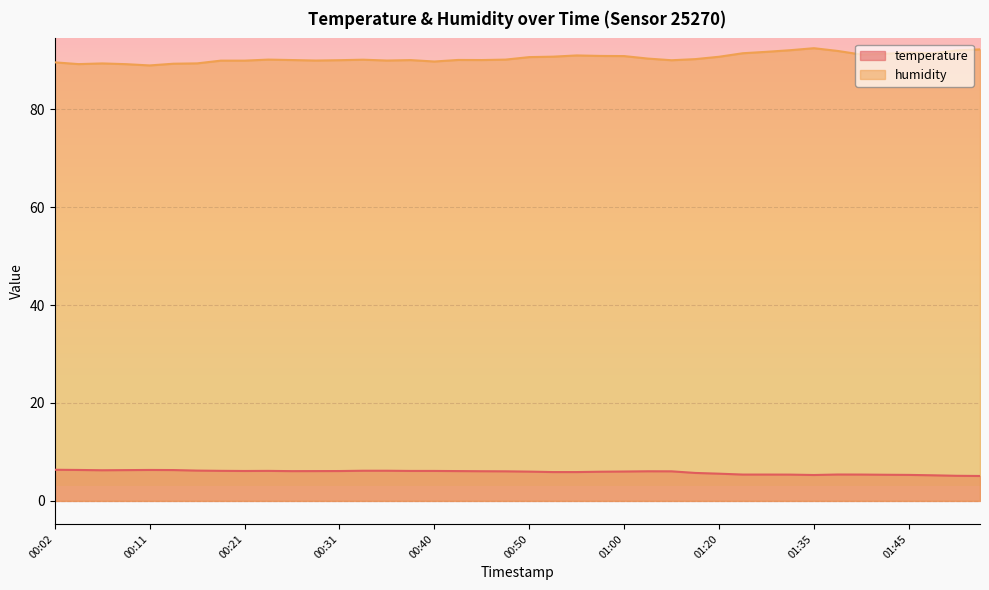

Which series has the largest total across all categories?

humidity